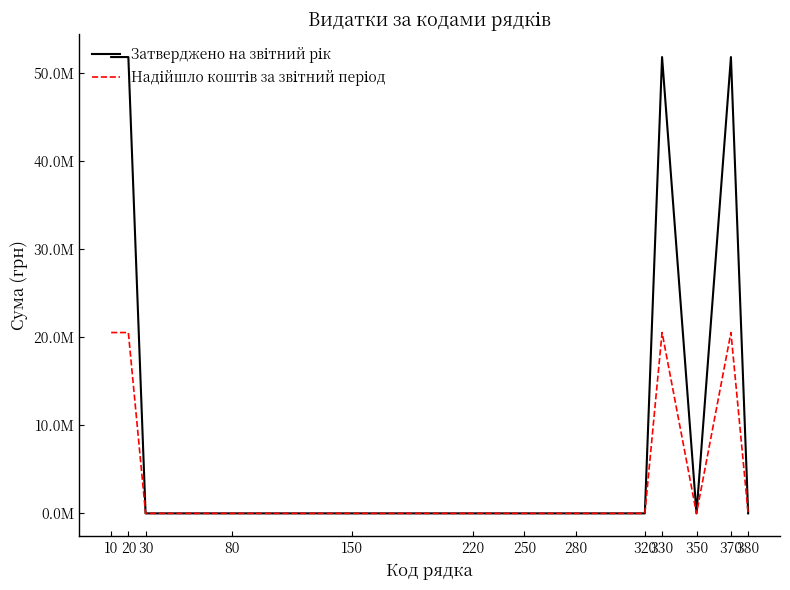

Which label corresponds to the largest value in the chart?

10